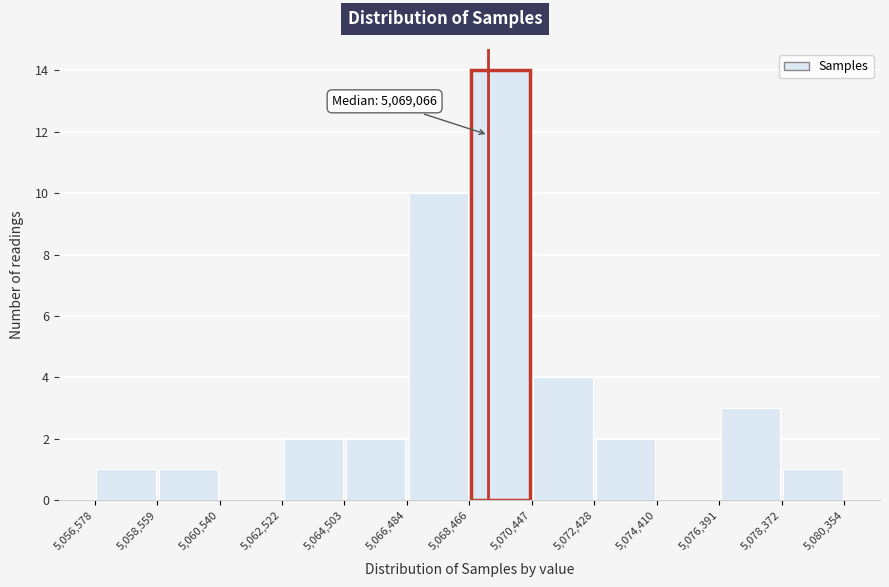

Which range on the x-axis has the tallest bar?

5,068,466 to 5,070,447